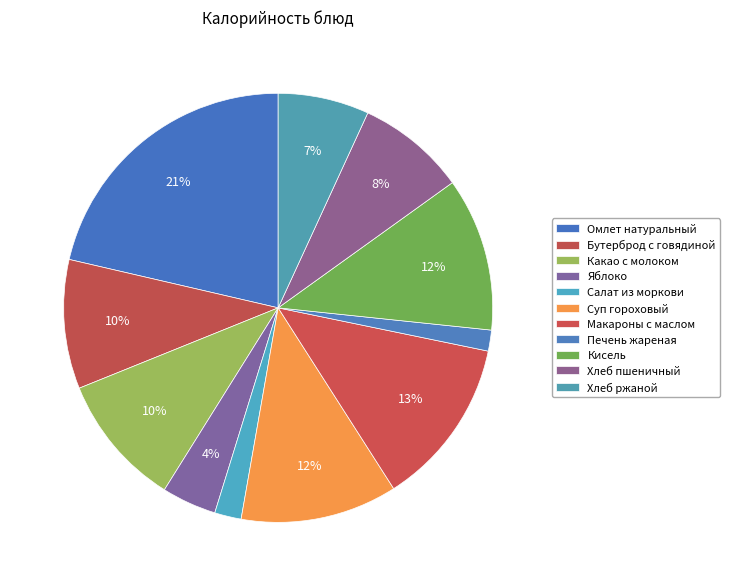

Approximately how many times larger is the value at Кисель compared to Какао с молоком?

1.2